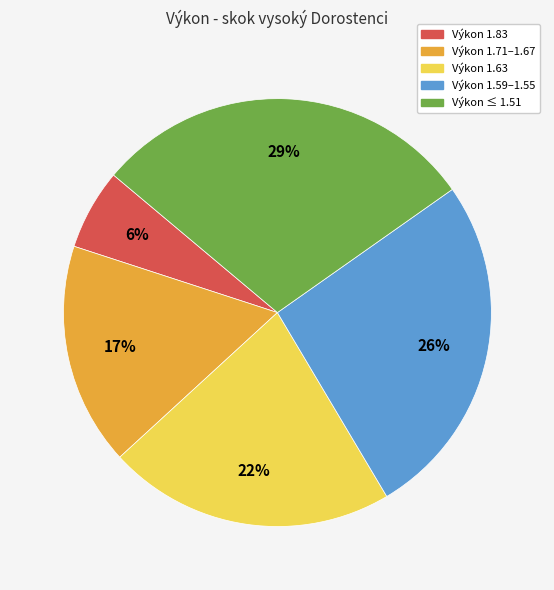

To the nearest percent, what is the average slice percentage?

20%